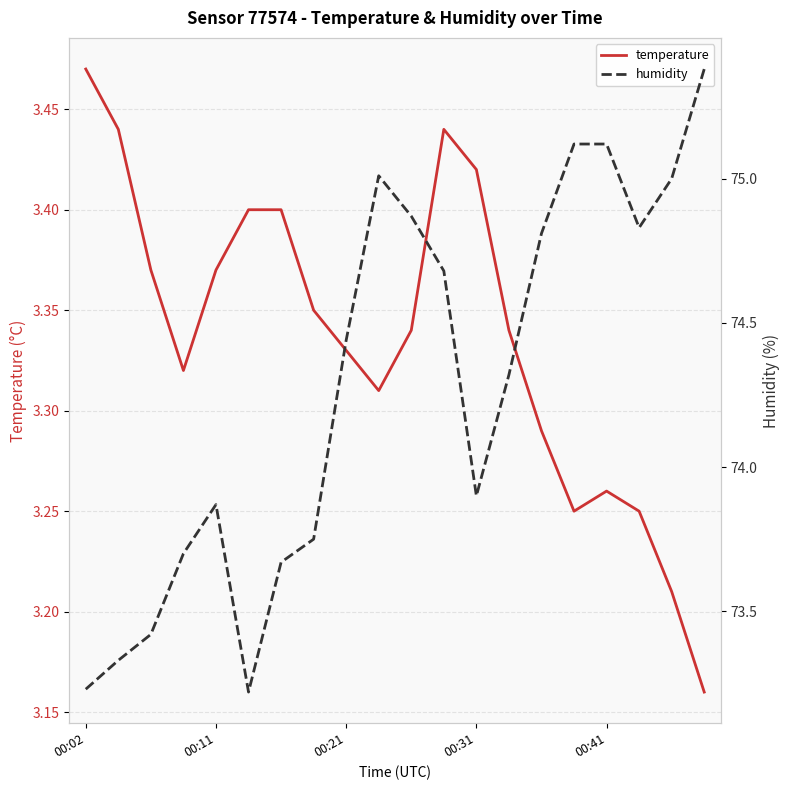

Rank the series by their average value, from highest to lowest.

humidity, temperature